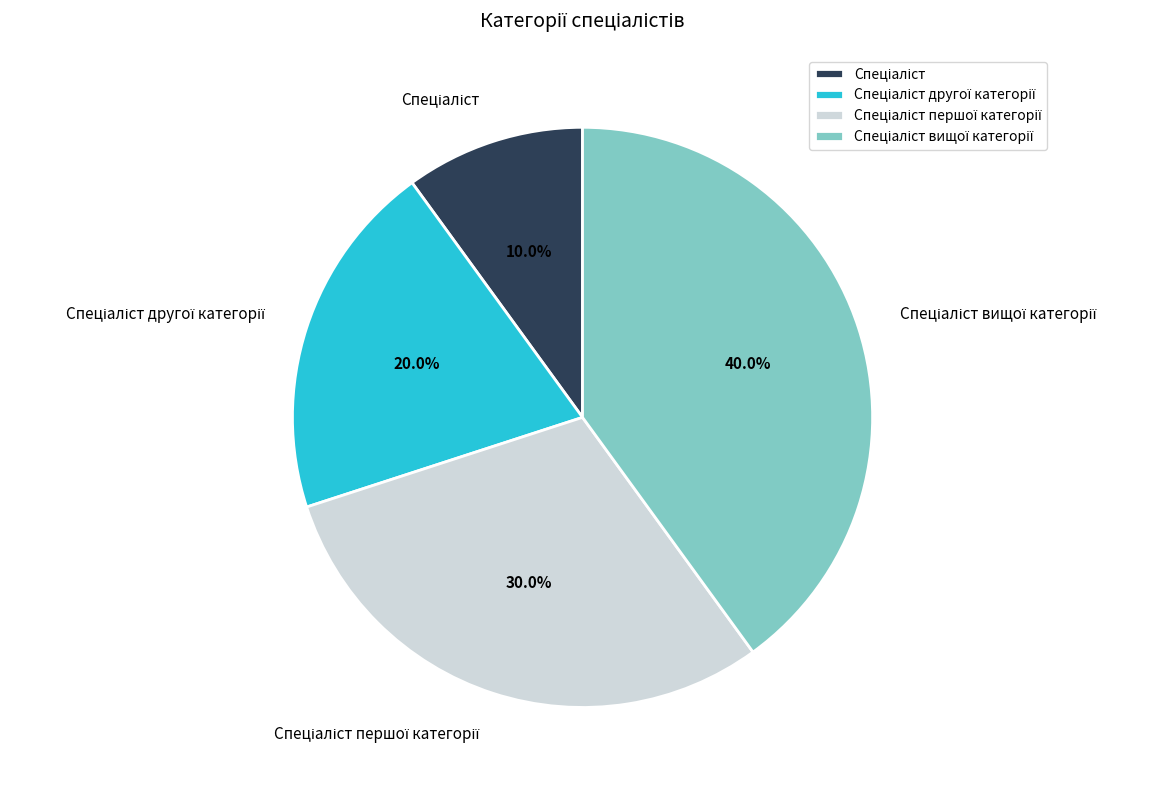

Is there a majority slice in this chart?

No